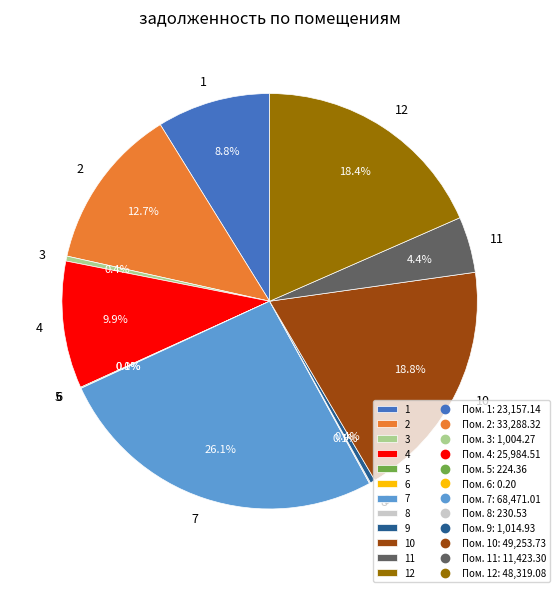

What is the ratio of the value at 12 to the value at 1?

2.1